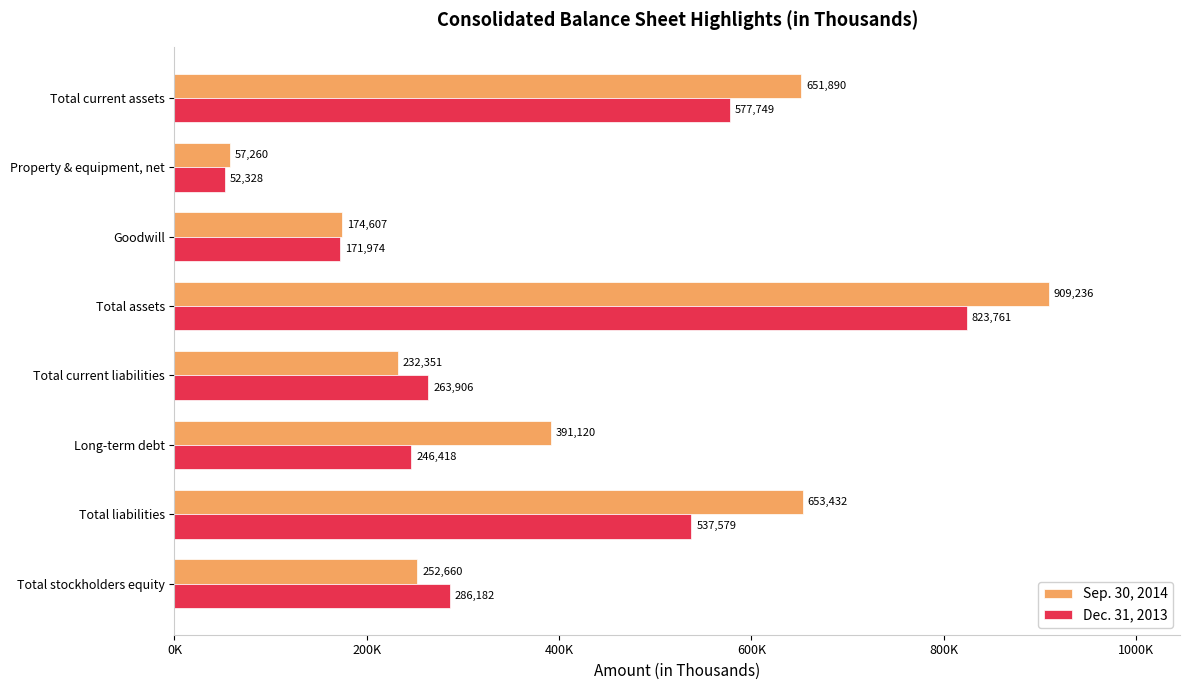

What is the average value of the Dec. 31, 2013 series?

369987